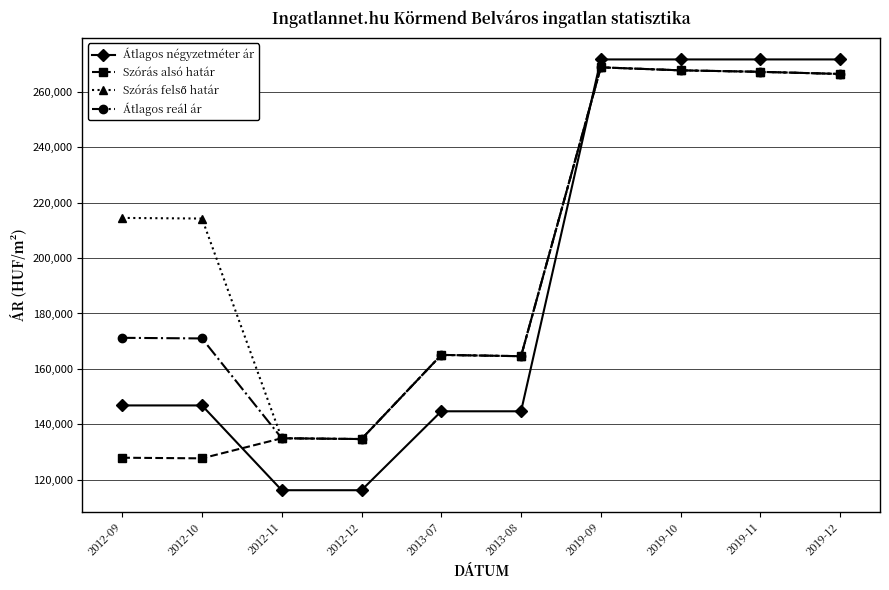

At which label is Átlagos reál ár closest to 201739?

2012-09